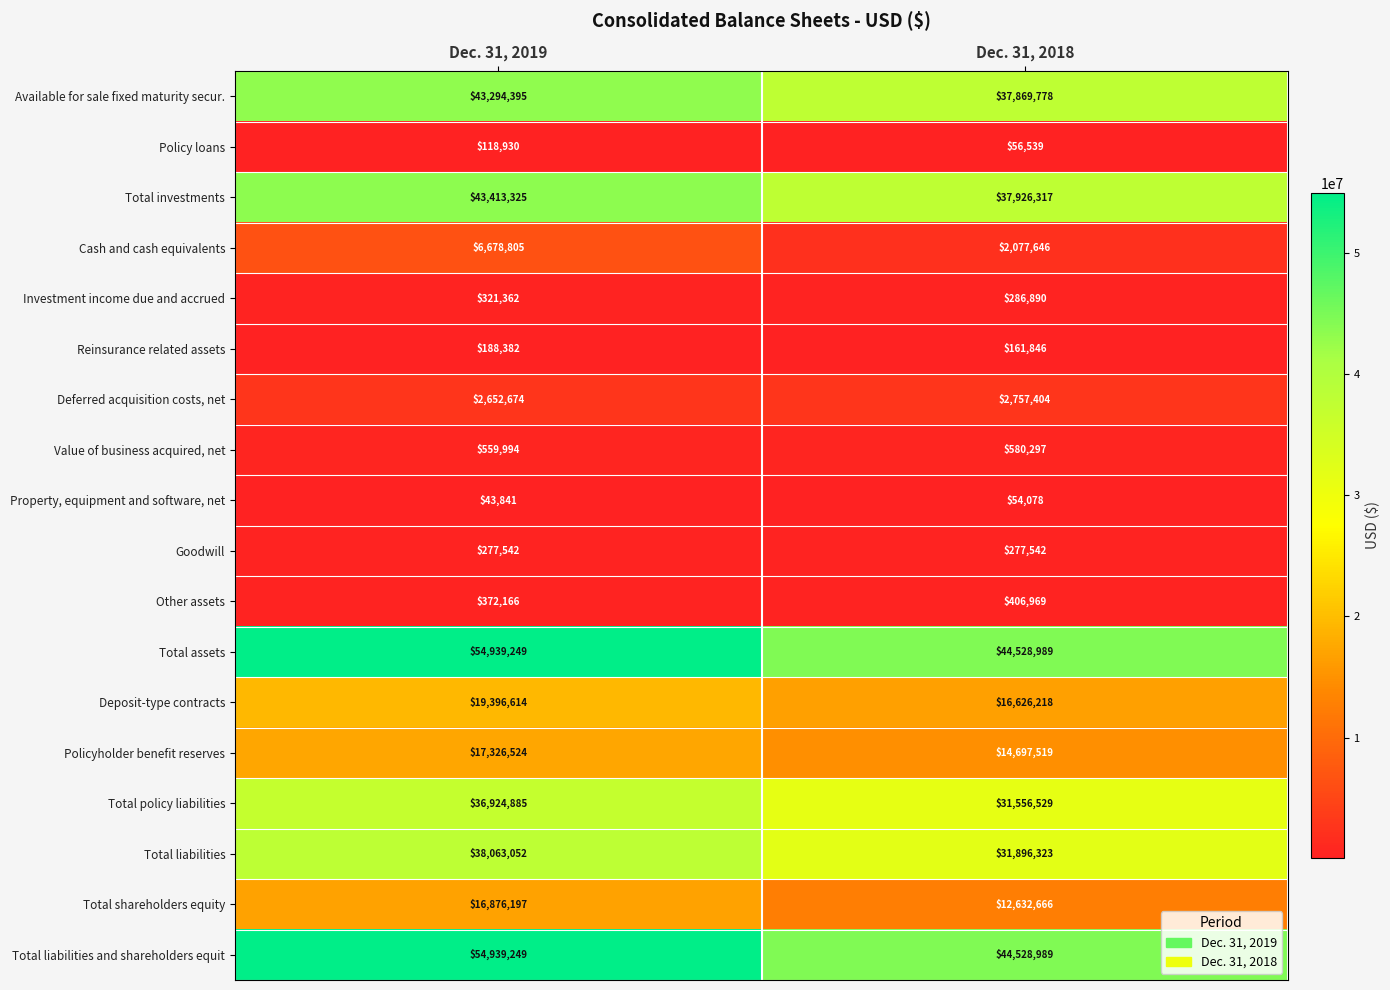

What is the lowest value of the Cash and cash equivalents series?

2077646